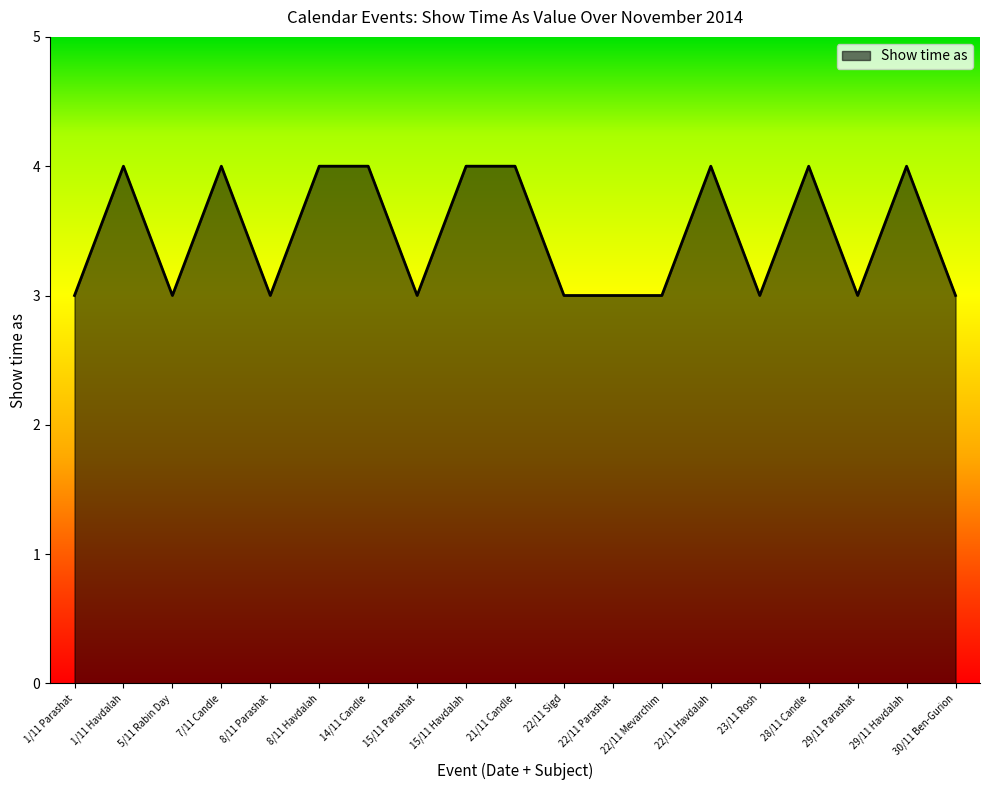

True or false: the data has more than 2 interior local peaks.

True